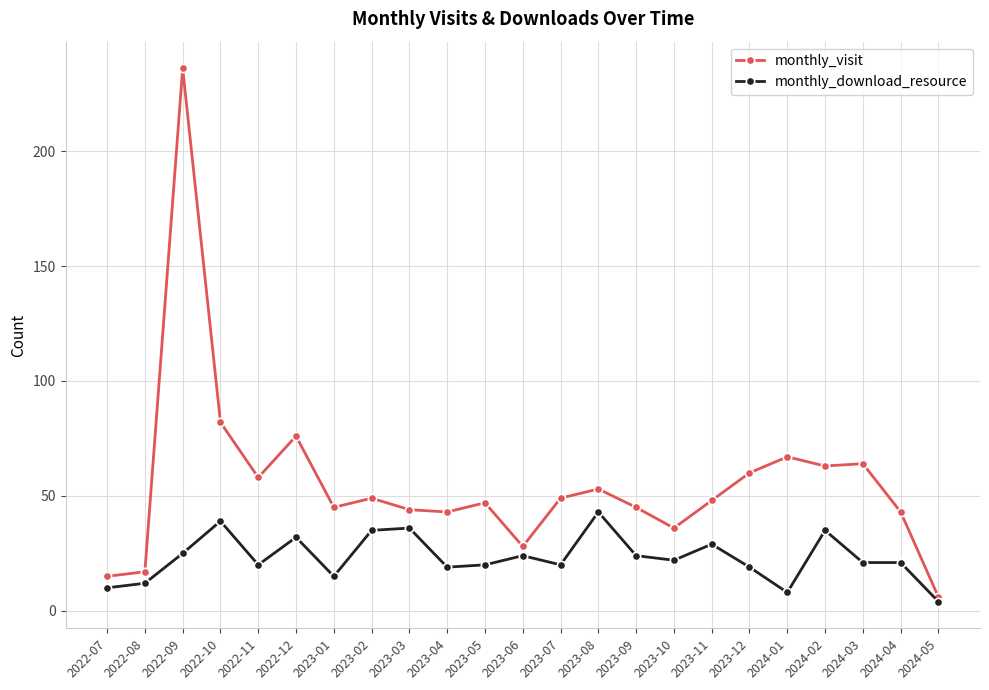

What is the sum of all monthly_download_resource values?

533